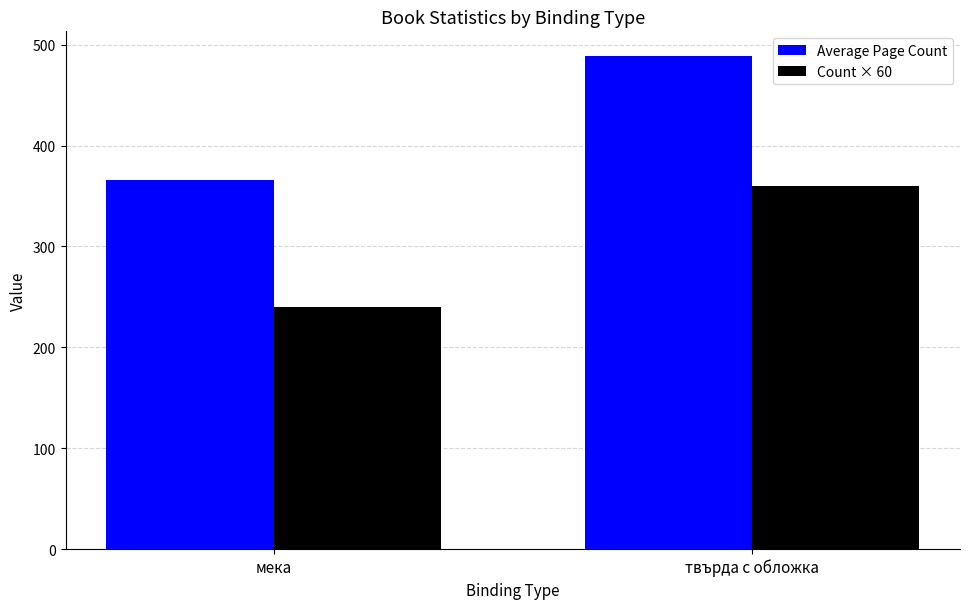

Between мека and твърда с обложка, which series saw the biggest shift?

Average Page Count